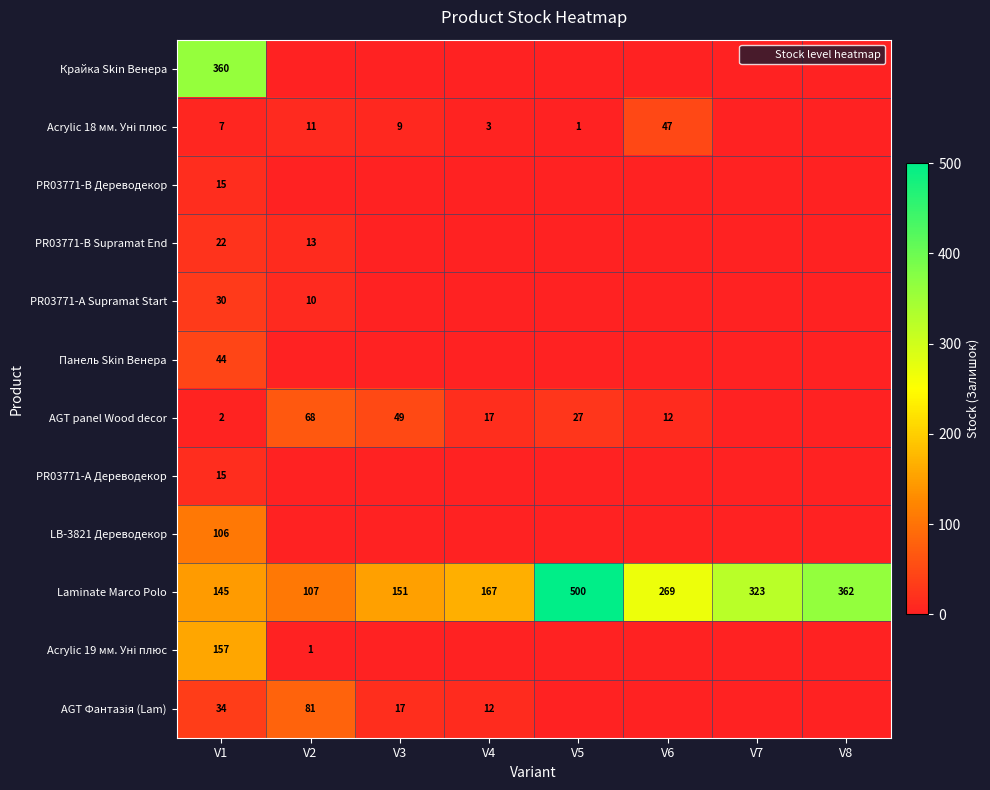

Is the value of Acrylic 19 мм. Уні плюс at V8 greater than the value of Крайка Skin Венера at V2?

No